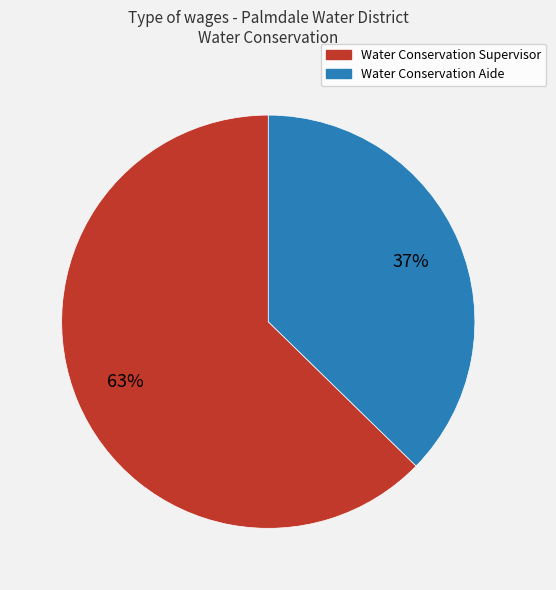

Is it true that Water Conservation Supervisor is 63% of the pie?

True